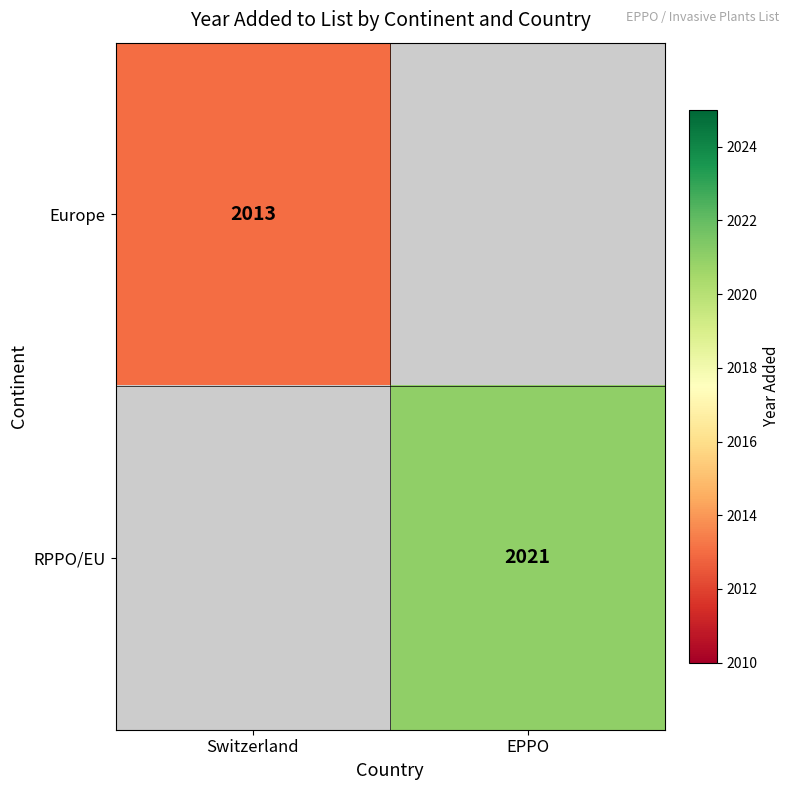

Count the number of categories in the chart.

2